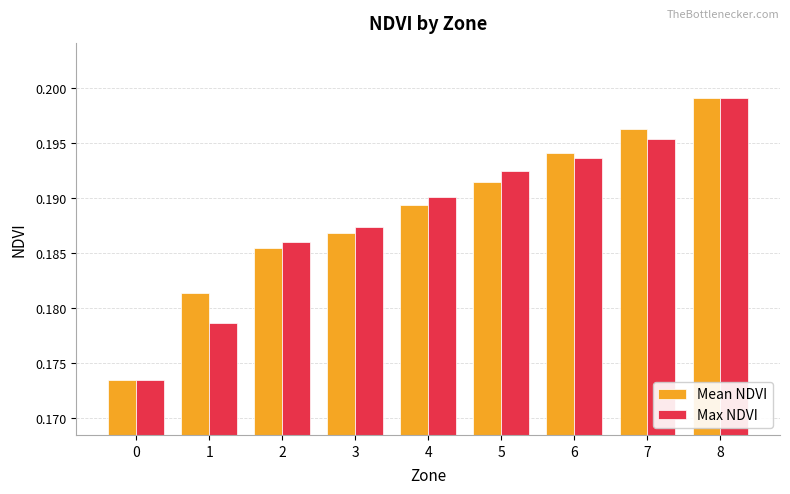

Which series changed the most between 0 and 4?

Max NDVI